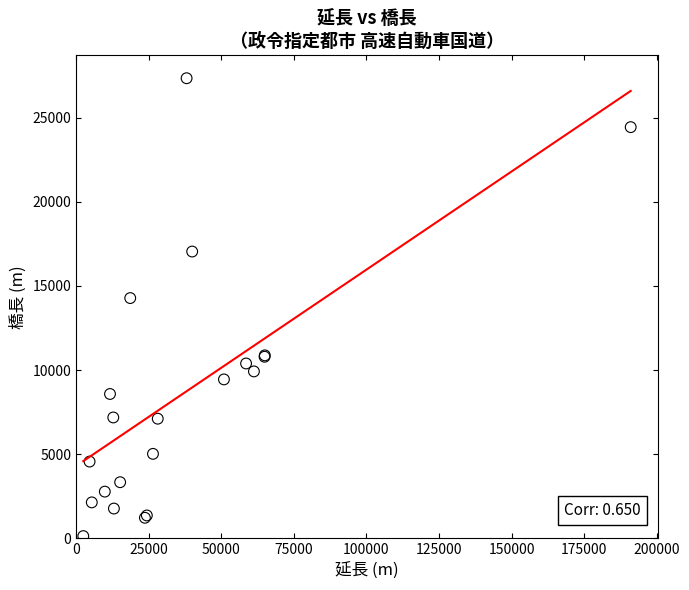

What Y value in the scatter plot is closest to 13740?

14280